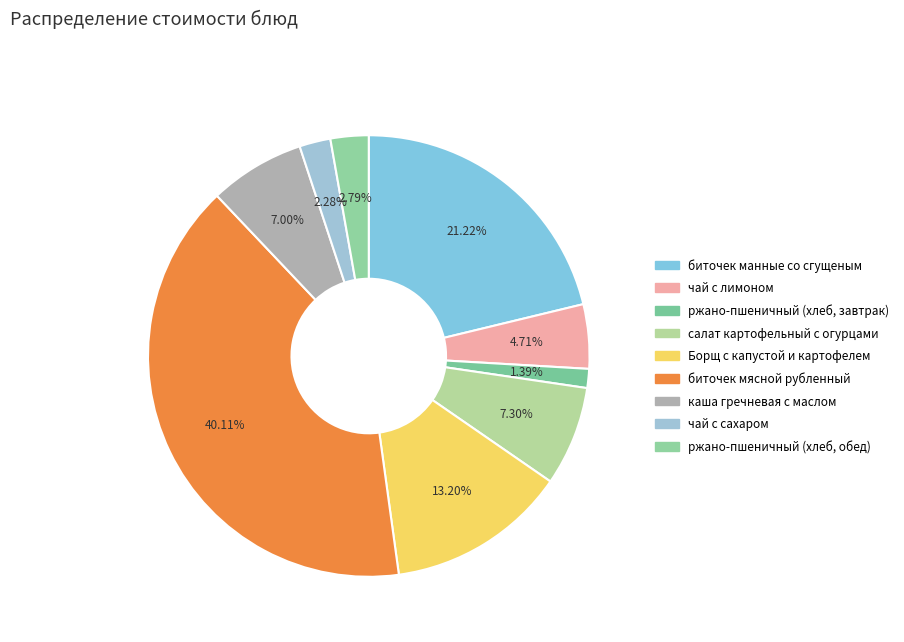

Between каша гречневая с маслом and Борщ с капустой и картофелем, which is larger?

Борщ с капустой и картофелем